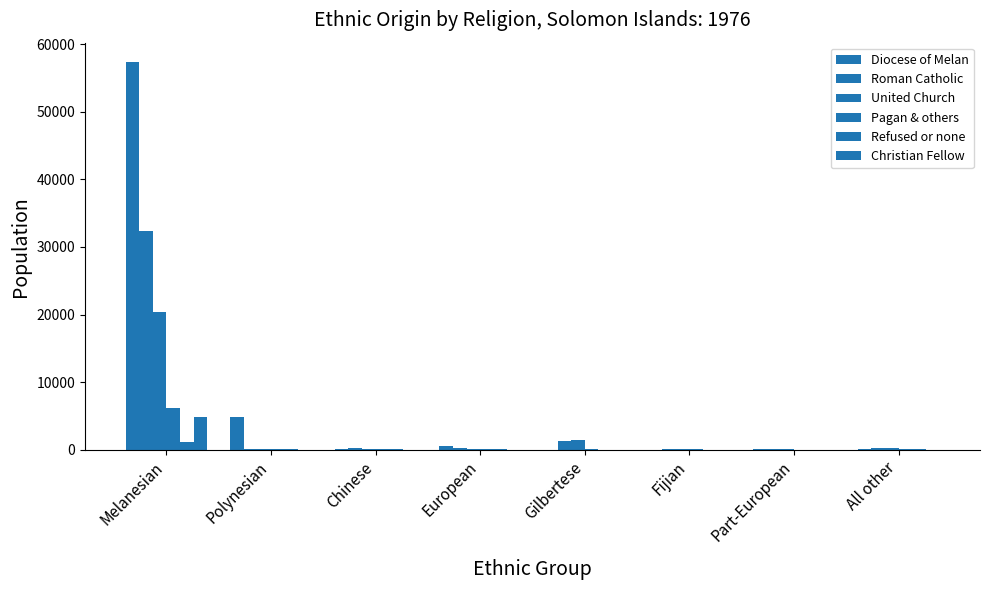

What is the label of the 1st bar from the left?

Melanesian